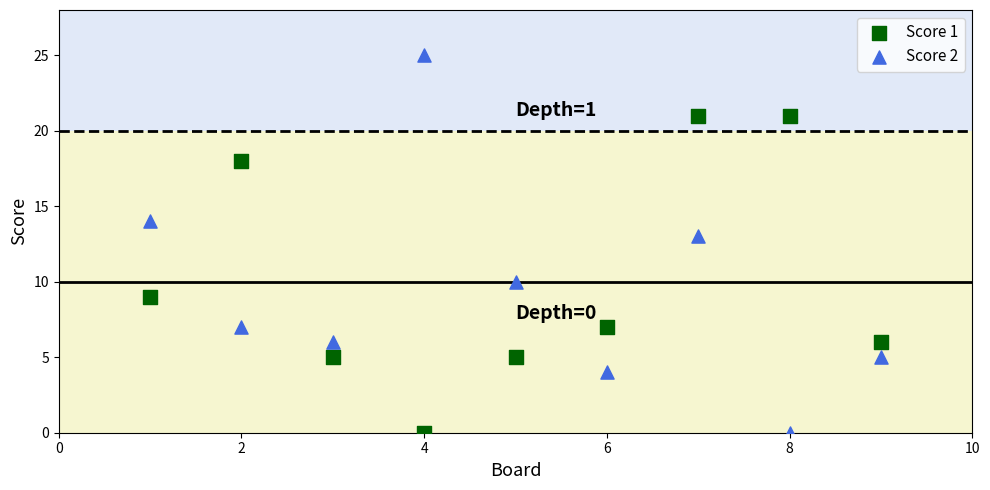

Across all data points, what is the range of Y values (max minus min)?

25